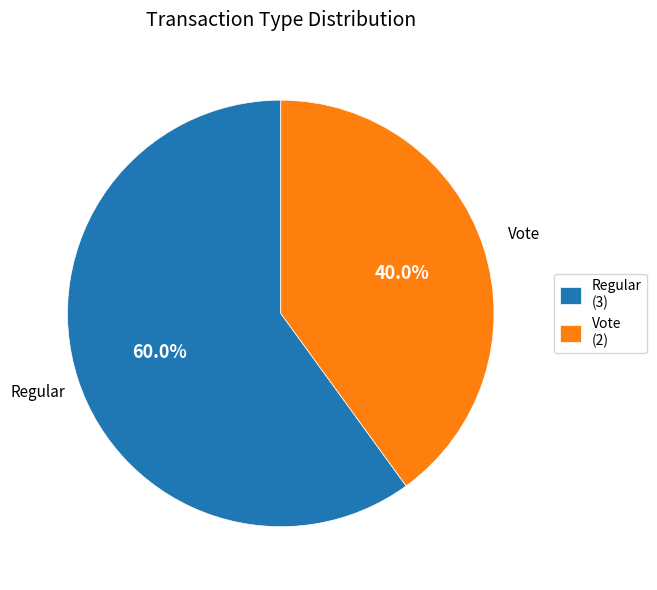

Count the number of slices in the pie.

2